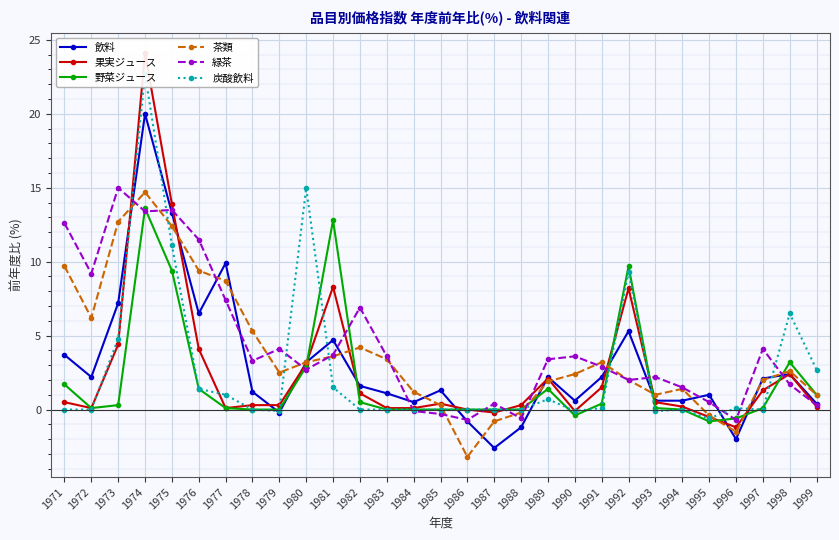

Which series has the largest total across all categories?

緑茶